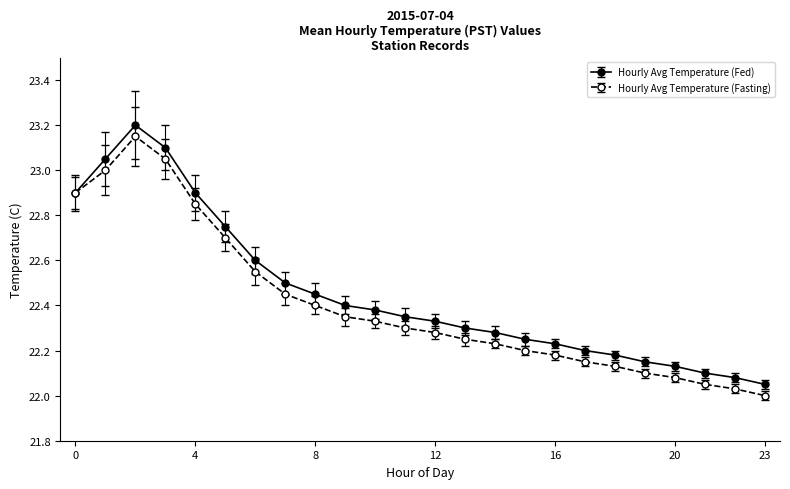

What is the maximum value shown in the chart?

23.2